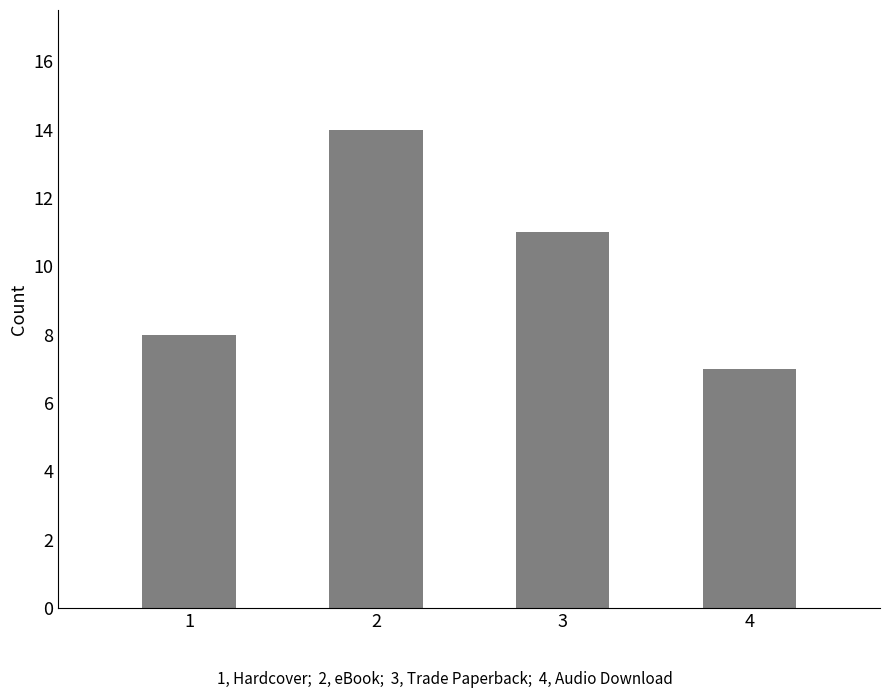

True or false: the data shows 7 at 3.

False